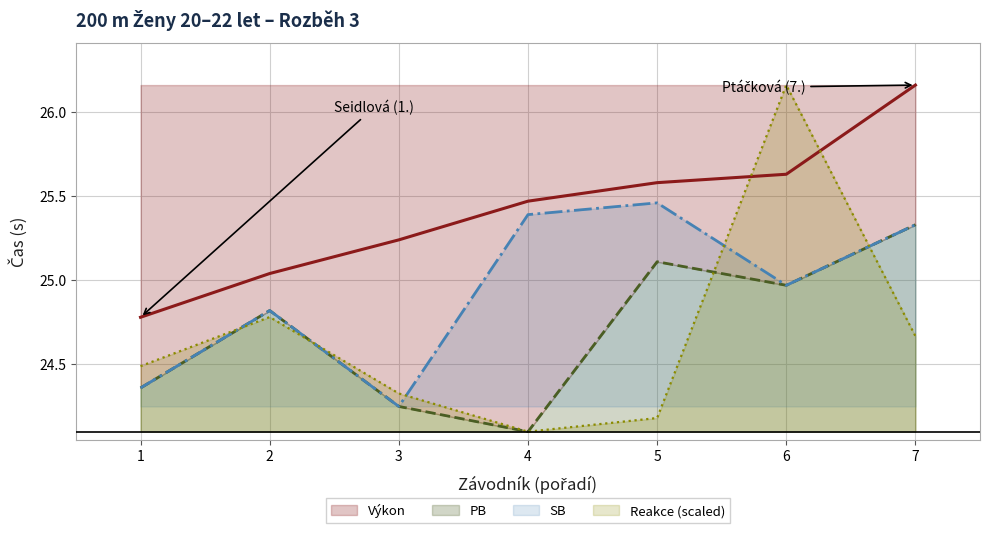

The value of Reakce (scaled) at 3 is 16.1. True or false?

False